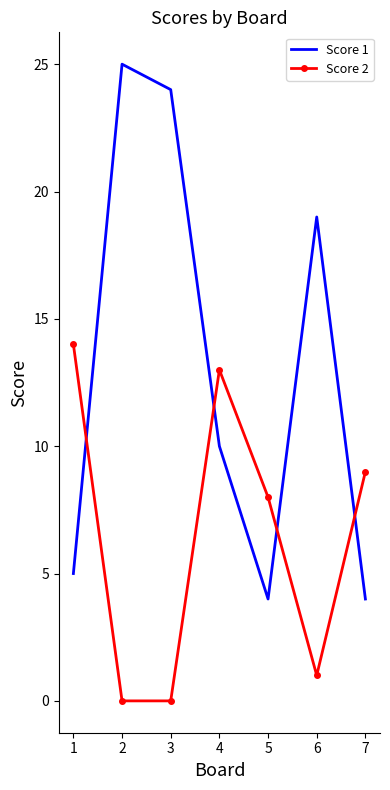

Which series has the largest total across all categories?

Score 1